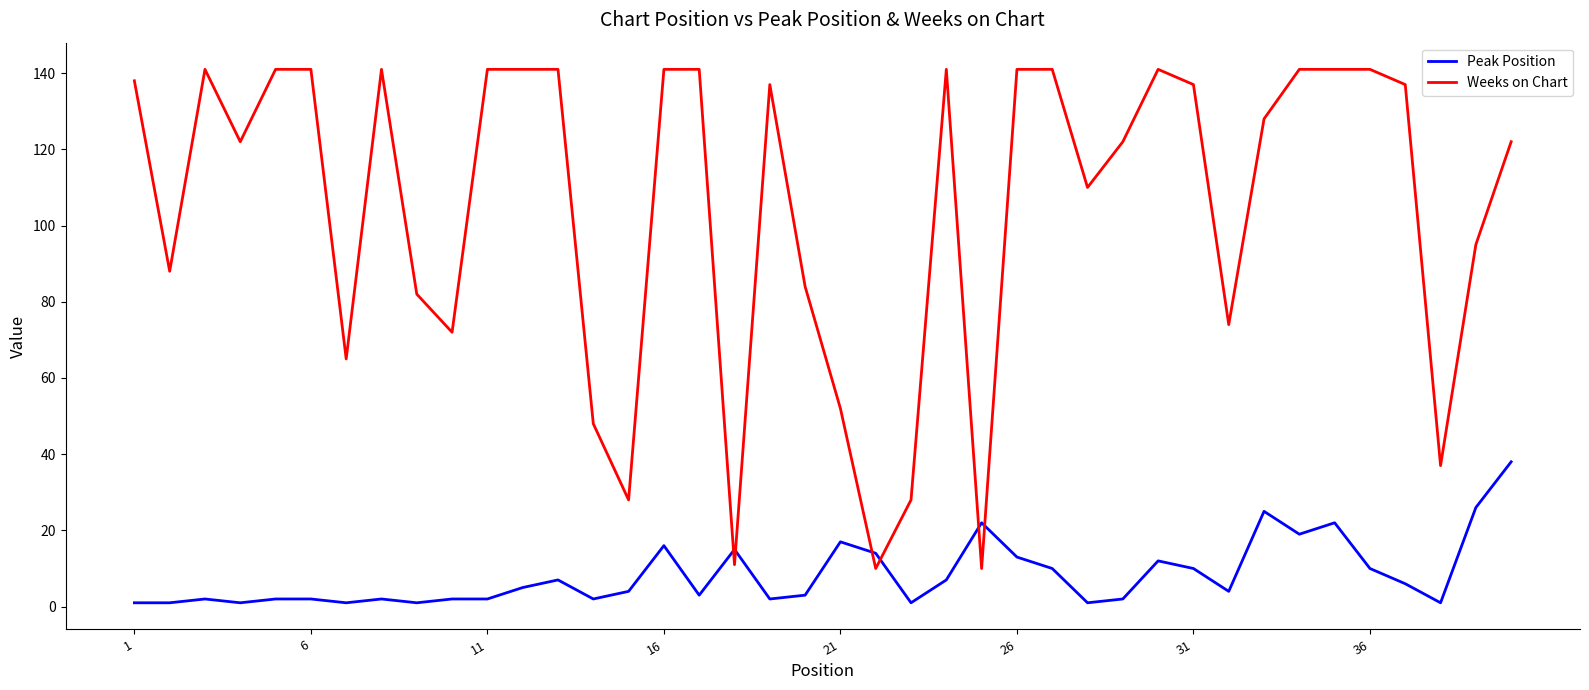

Does the chart display data point markers on the line(s)?

No